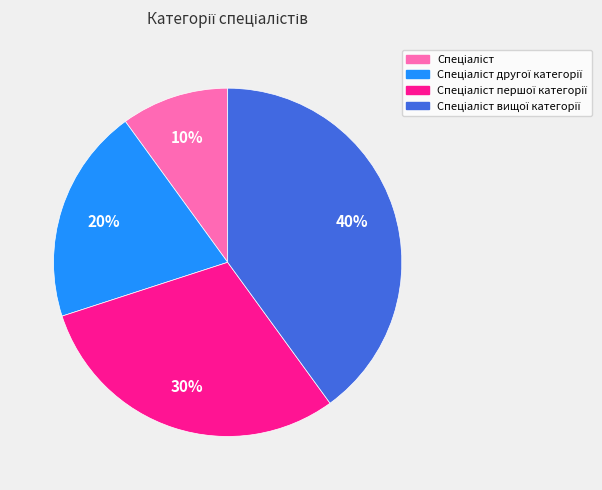

Is there a majority slice in this chart?

No